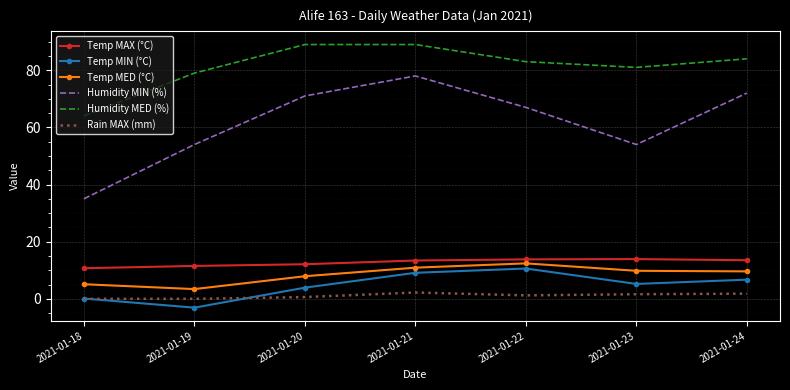

Which series changed the most between 2021-01-19 and 2021-01-21?

Humidity MIN (%)